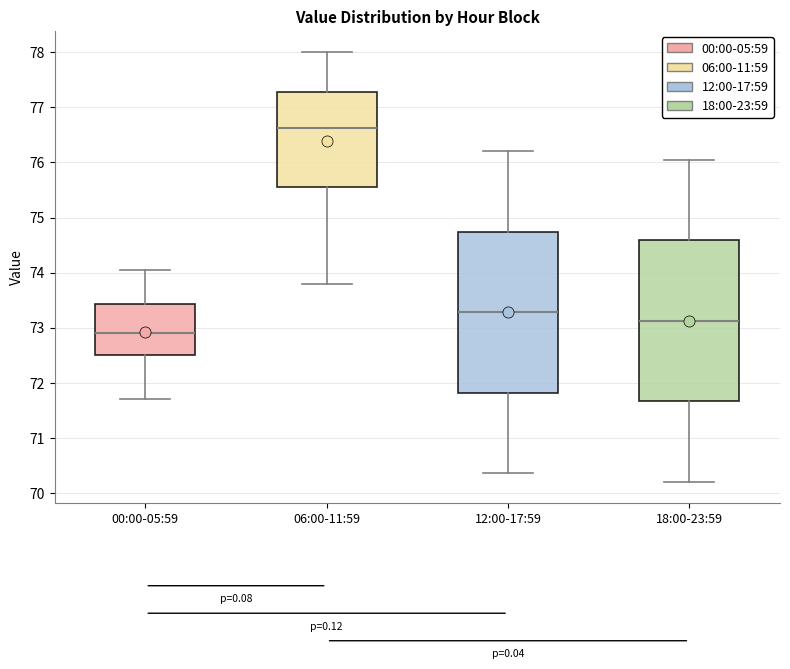

Which box has the highest median line?

06:00-11:59